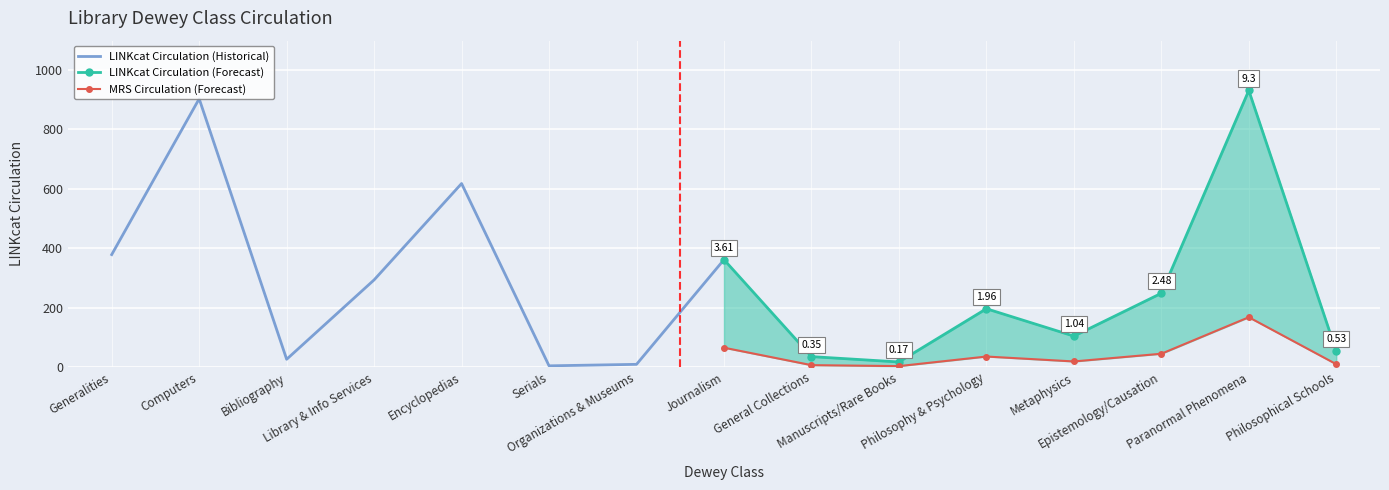

True or false: LINKcat Circulation (Historical) has more than 0 interior local peaks.

True